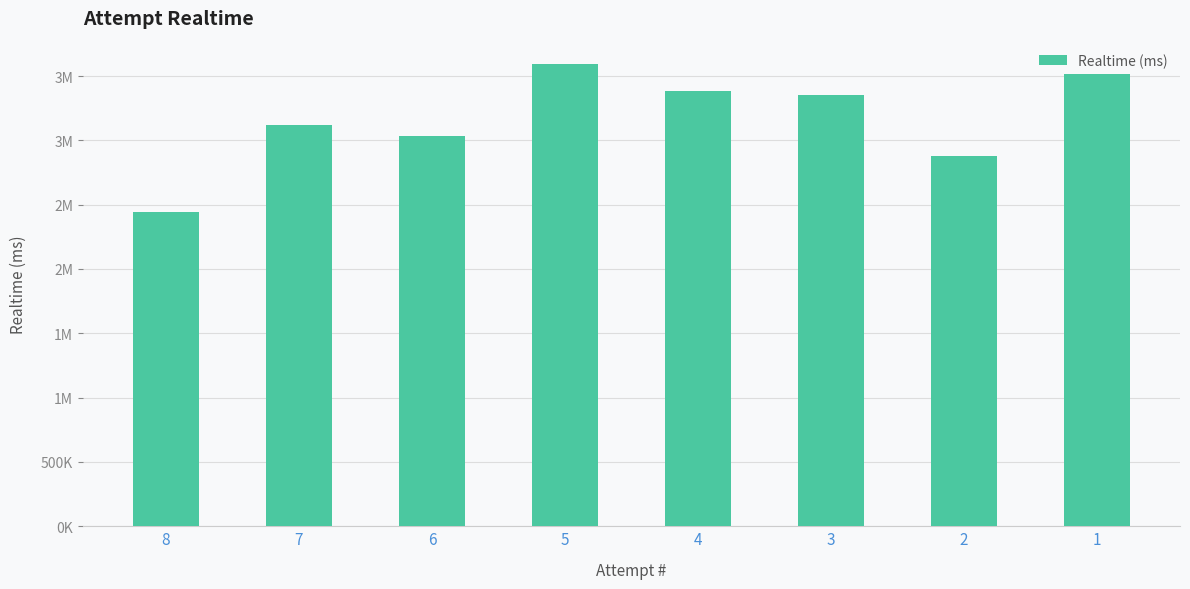

Reading left to right, transcribe all the data shown in this chart.

2444981	3119259	3030145	3595312	3386671	3353841	2880682	3514452